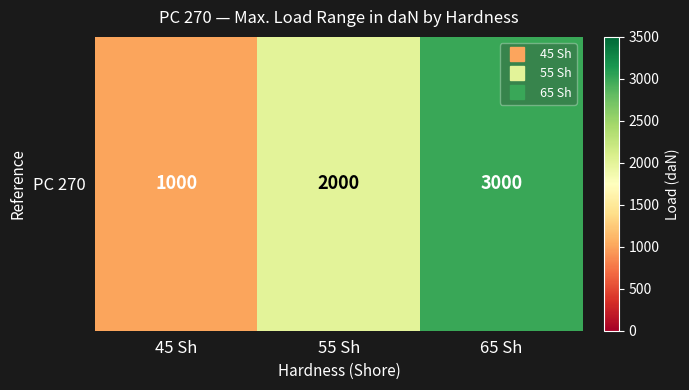

Which category has the highest value across all series?

65 Sh